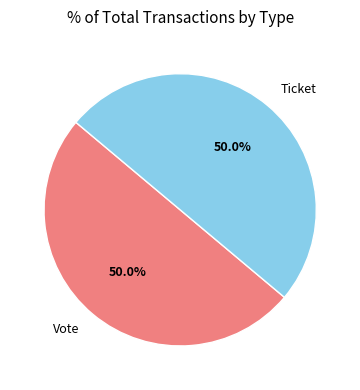

Approximately how many times larger is the value at Vote compared to Ticket?

1.0